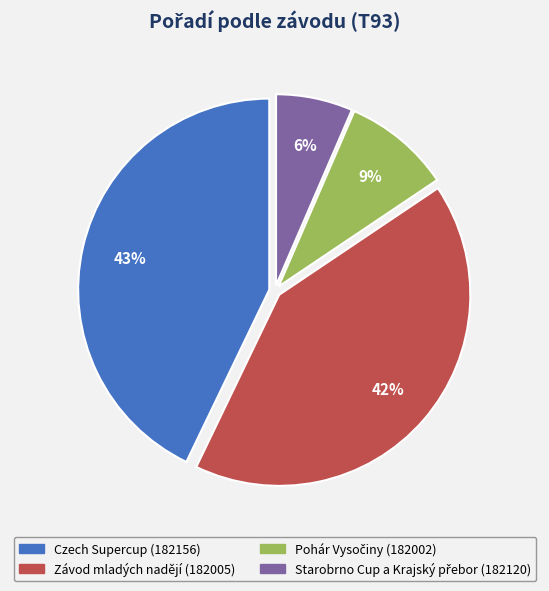

Does any single category account for the majority?

No